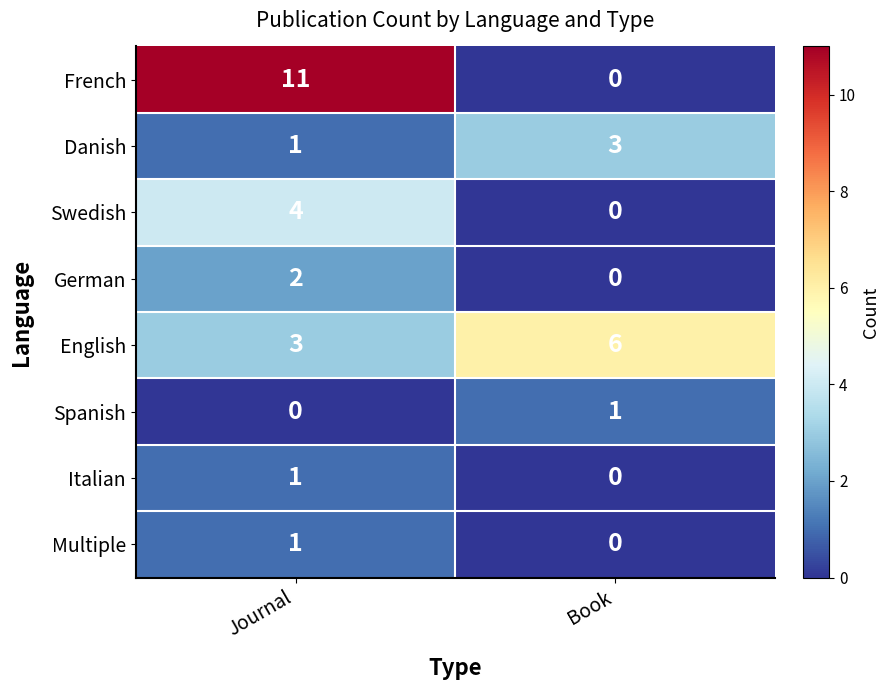

Which series has the largest total across all categories?

French